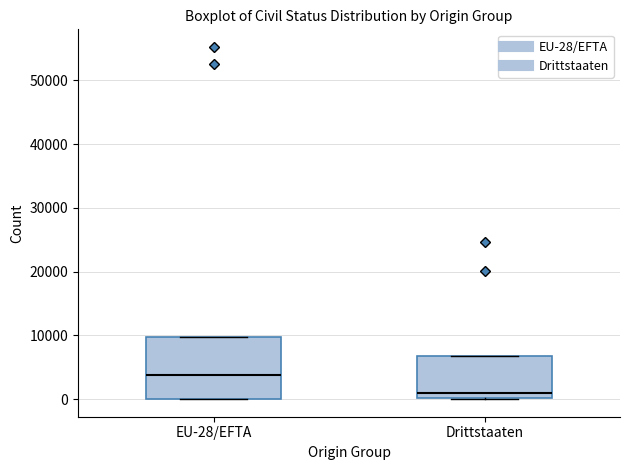

Reading left to right, read every box against the y-axis: the position of its median line, the range the box covers, and the ends of its whiskers. The values are not printed on the chart, so give them approximately, as read against the axis.

EU-28/EFTA: median 4000, box 0 to 10000, whiskers 0 to 10000
Drittstaaten: median 1000, box 0 to 7000, whiskers 0 to 7000